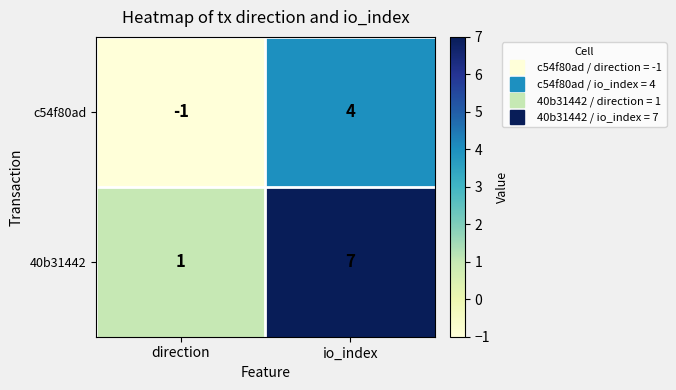

Is it true that 40b31442 equals 11 at io_index?

False